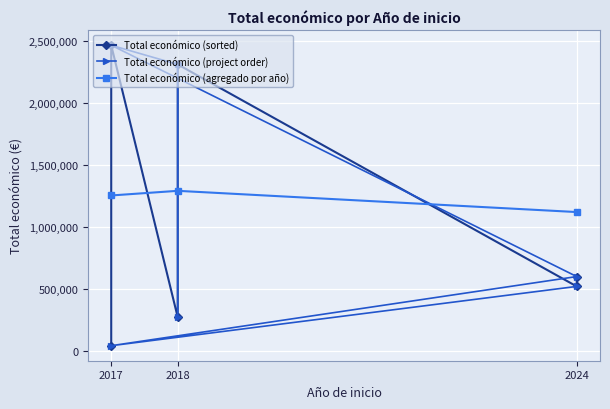

What is the value of the Total económico (agregado por año) point at the 1st from the left?

1253372